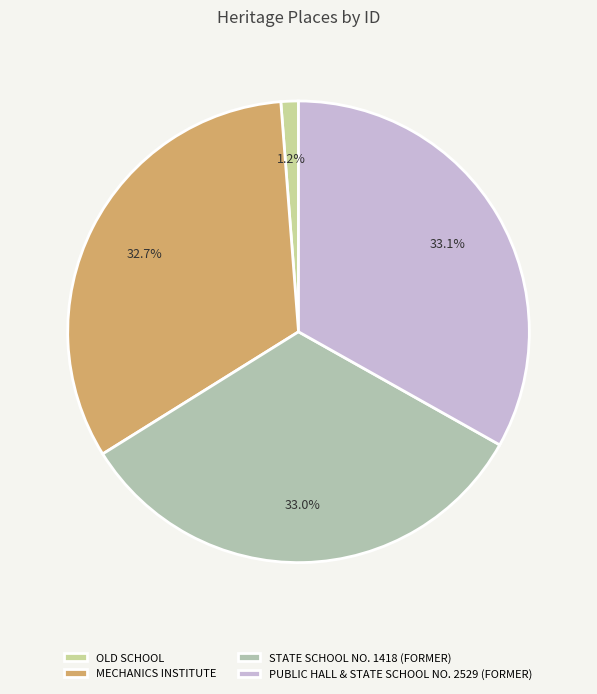

Count the number of slices in the pie.

4